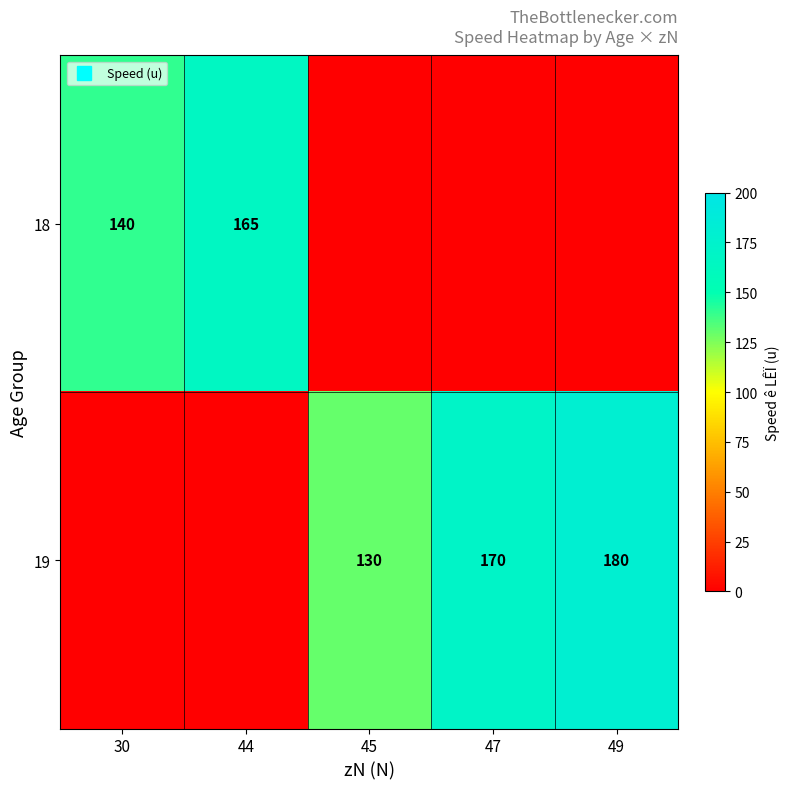

Where is 19 nearest to the value 90?

45